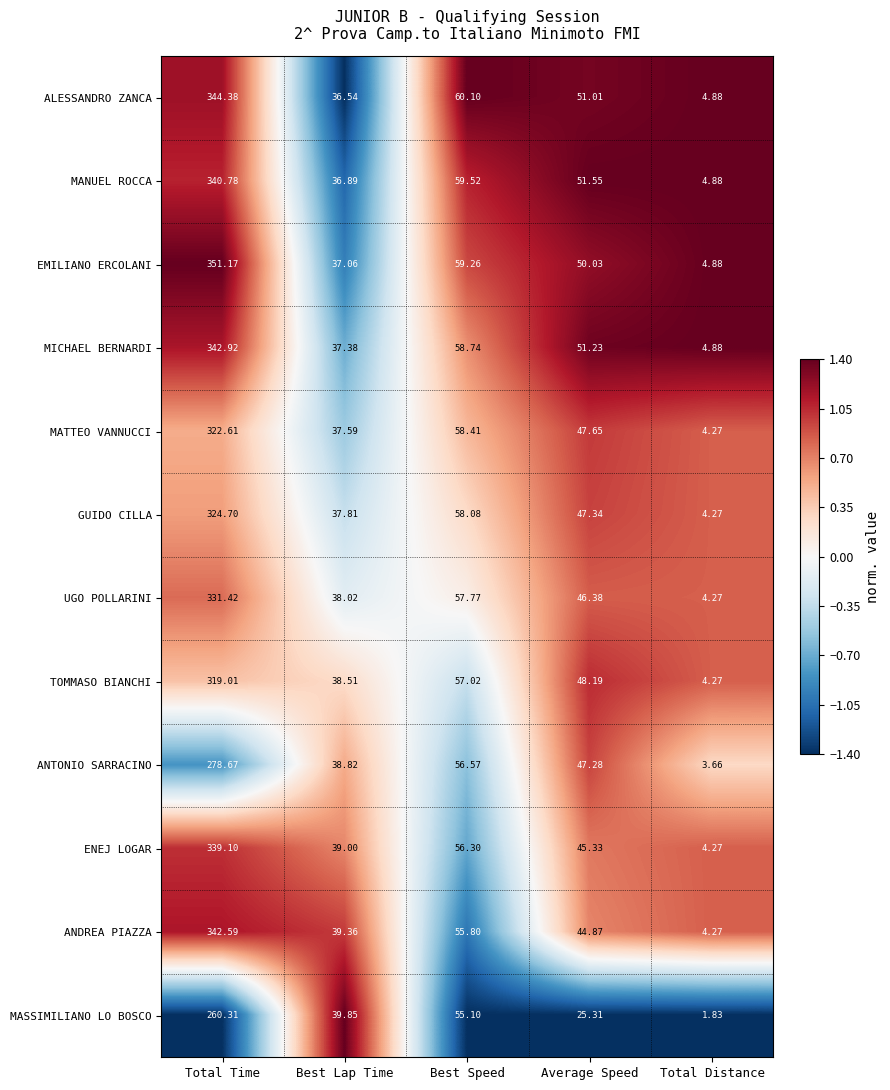

What is the total value across all series at Total Time?

3897.7